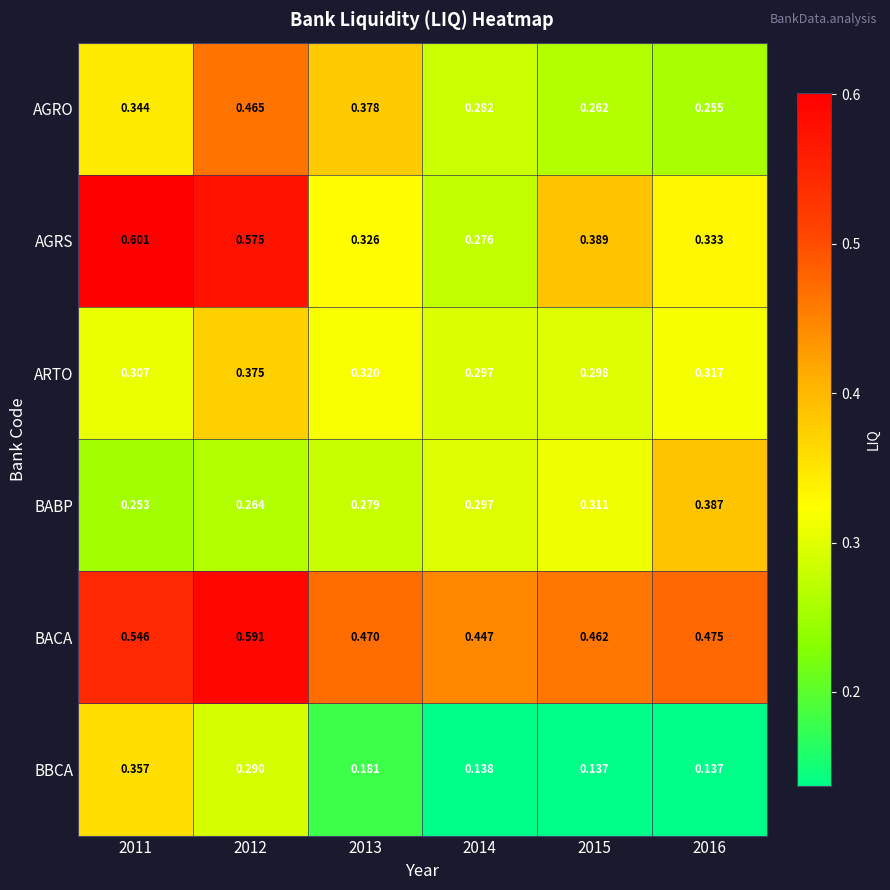

Which series changed the most between 2012 and 2014?

AGRS